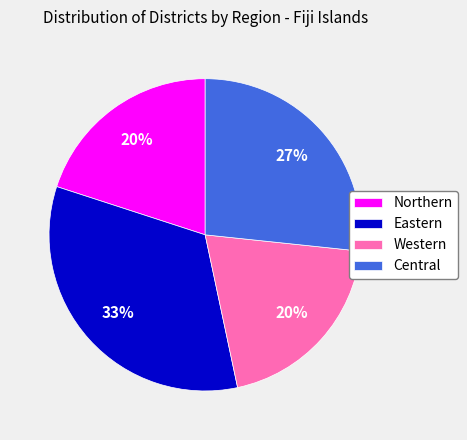

What is the largest slice in the pie chart?

Eastern